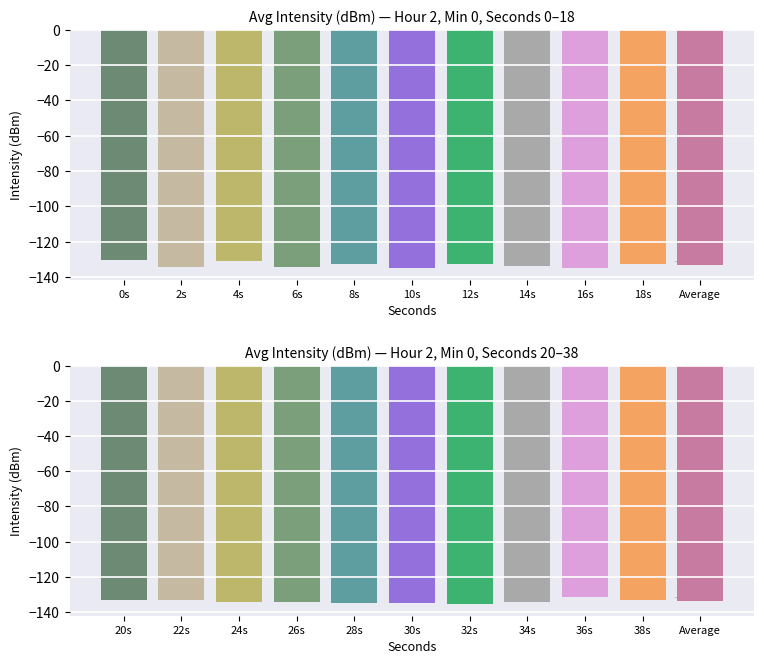

Which has a higher value, 6s or 12s?

12s